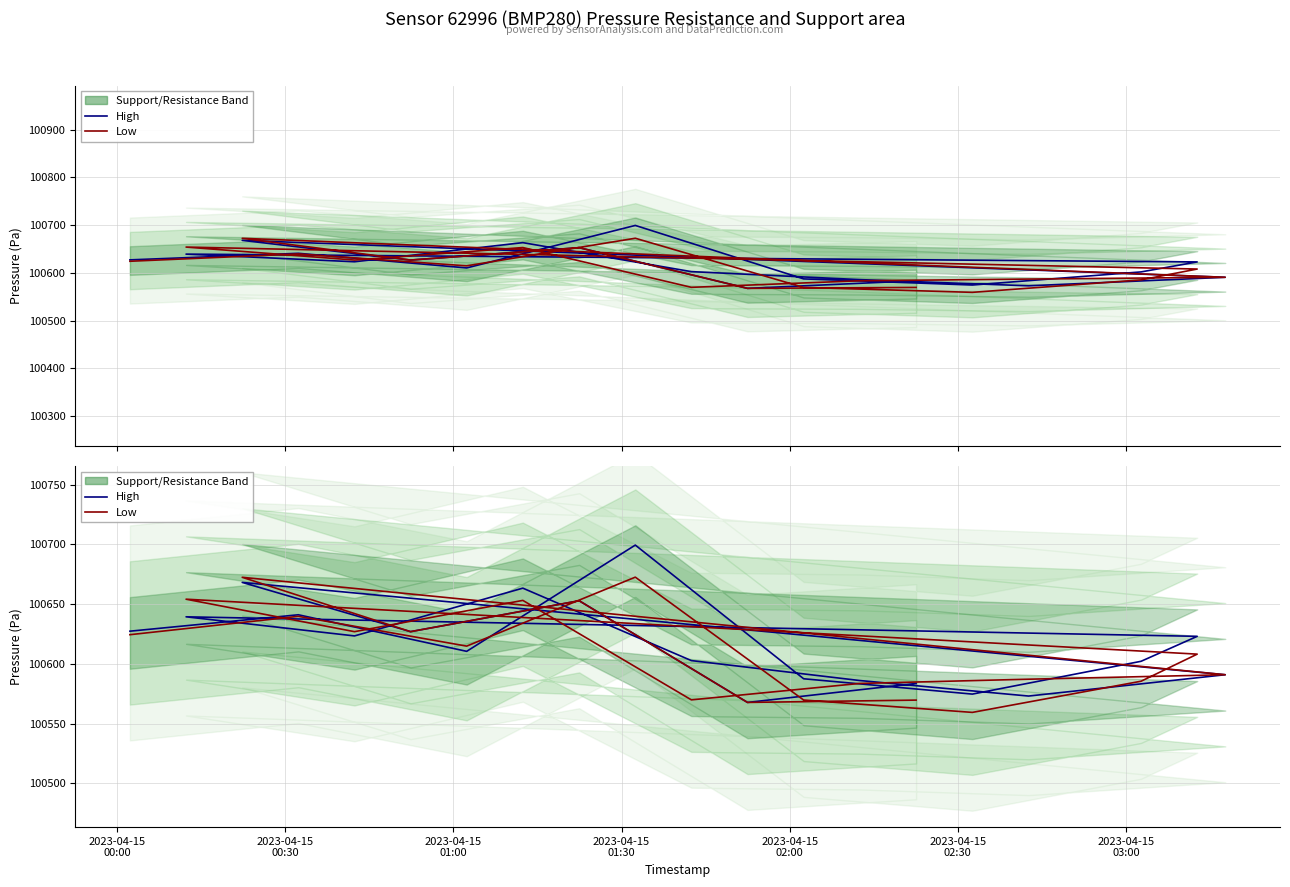

What is the value of the High point at the 3rd from the left?

100610.5